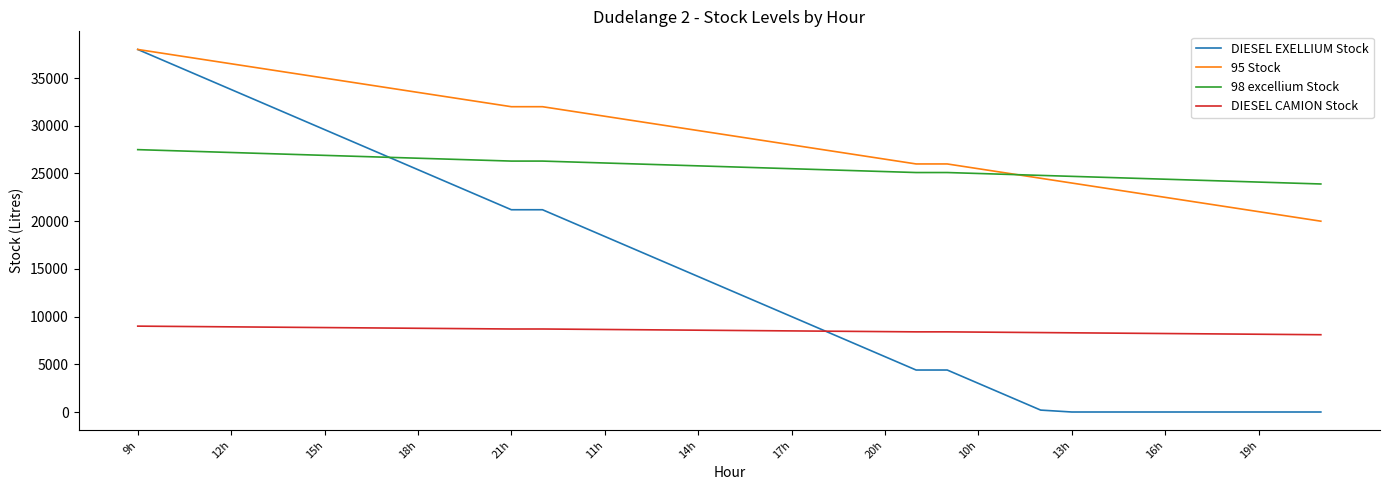

What is the difference between the second highest and second lowest values in the DIESEL EXELLIUM Stock series?

36600